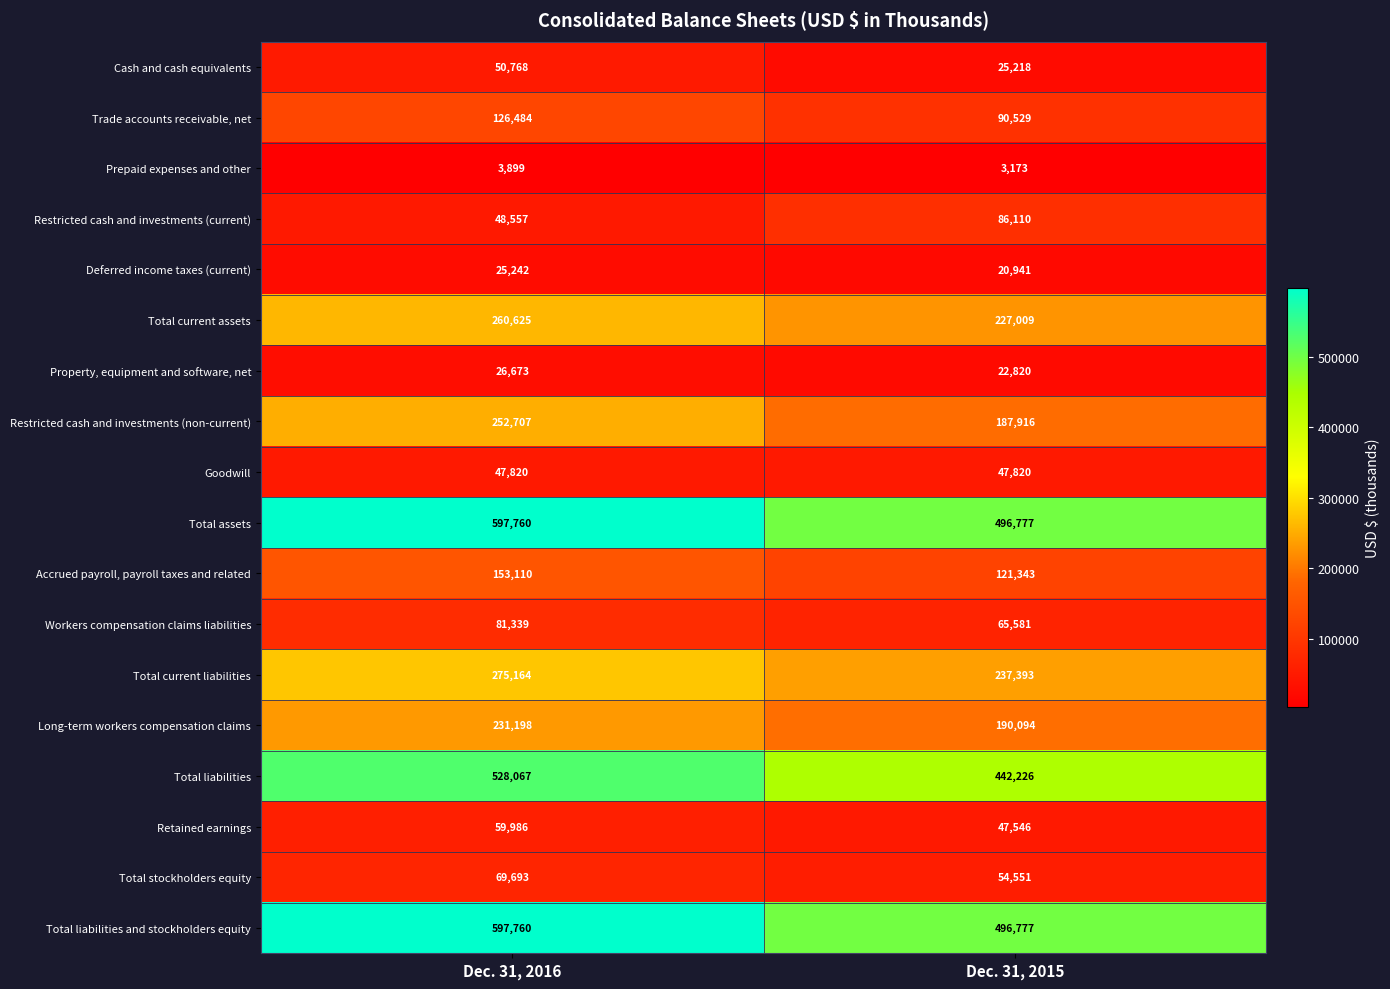

Is it true that Cash and cash equivalents equals 50768 at Dec. 31, 2016?

True